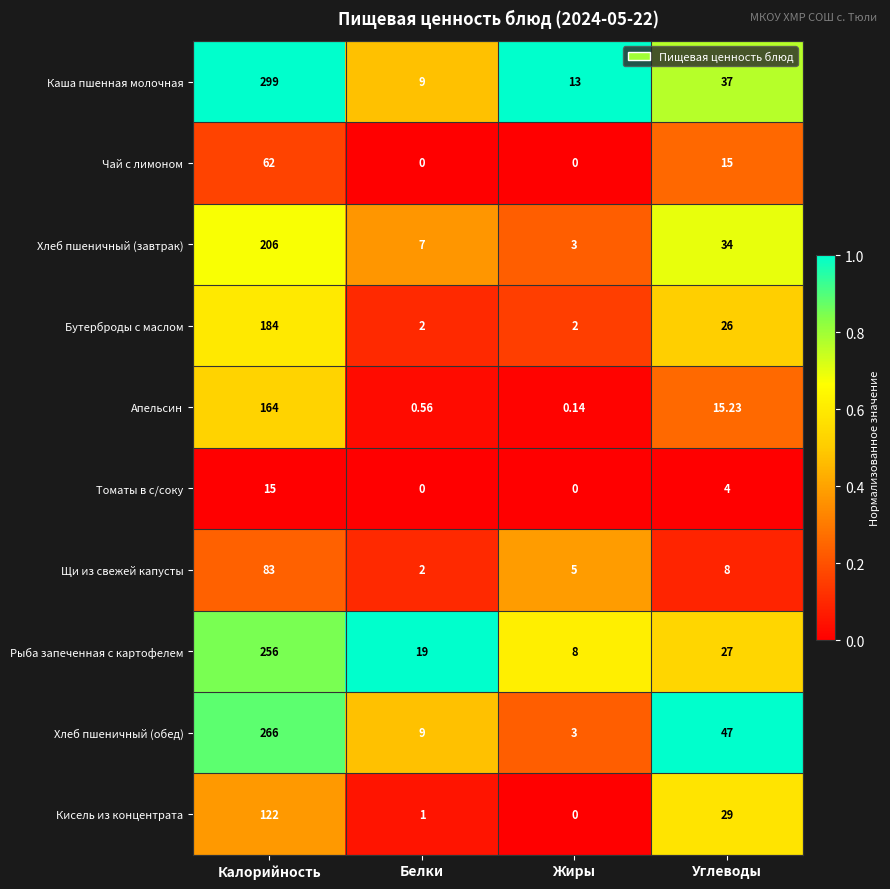

Which series has the largest total across all categories?

Каша пшенная молочная